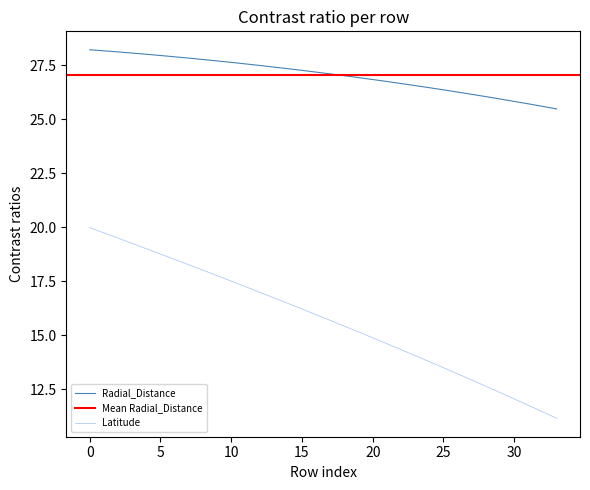

List the labels in order of Radial_Distance value, smallest first.

33, 32, 31, 30, 29, 28, 27, 26, 25, 24, 23, 22, 21, 20, 19, 18, 17, 16, 15, 14, 13, 12, 11, 10, 9, 8, 7, 6, 5, 4, 3, 2, 1, 0